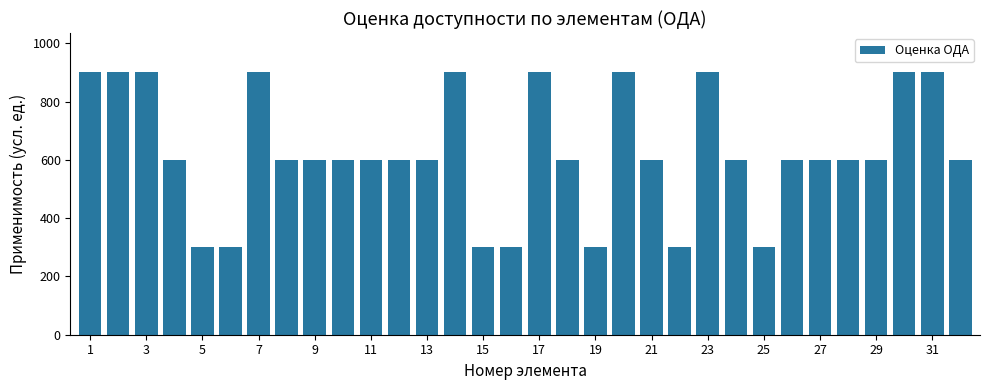

What is the smallest value displayed?

300